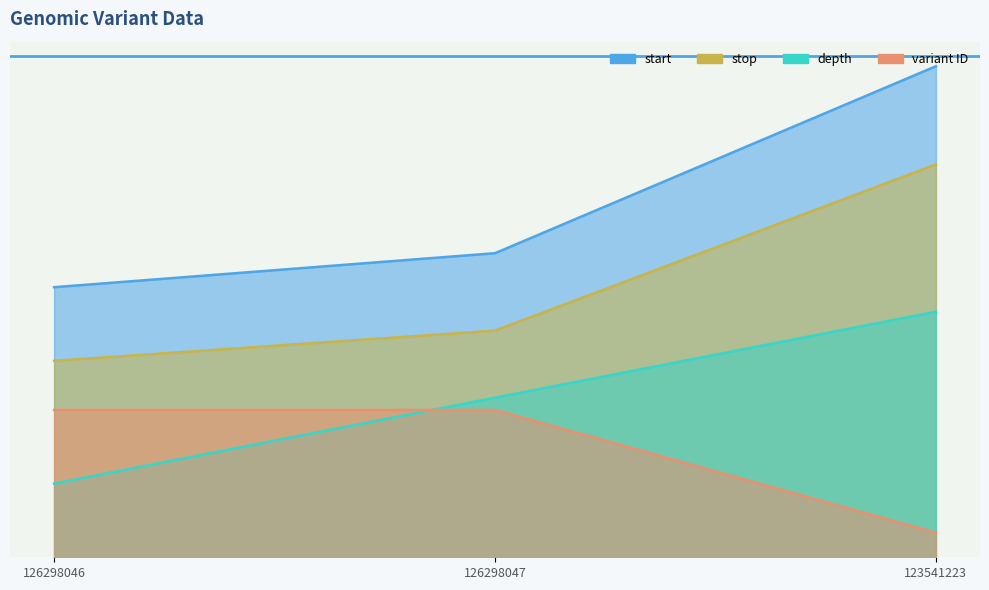

What is the greatest value displayed?

1.0